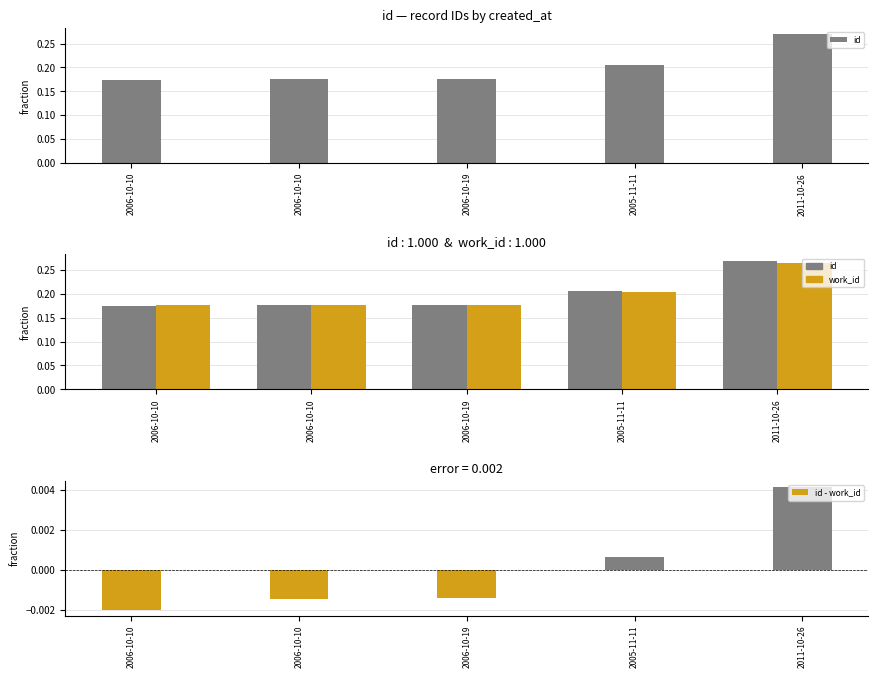

What is the total value across all series at 2011-10-26?

0.5